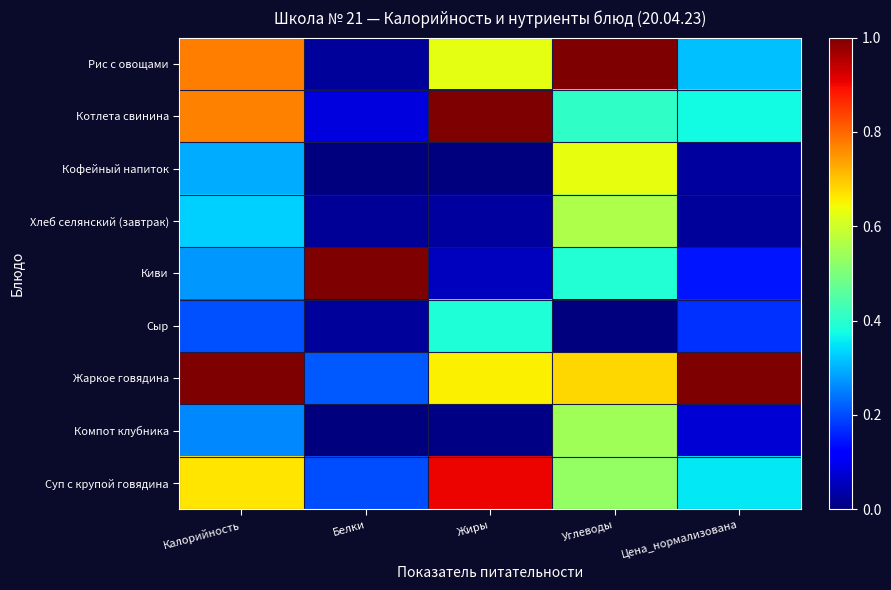

Which series changed the most between Калорийность and Углеводы?

Котлета свинина